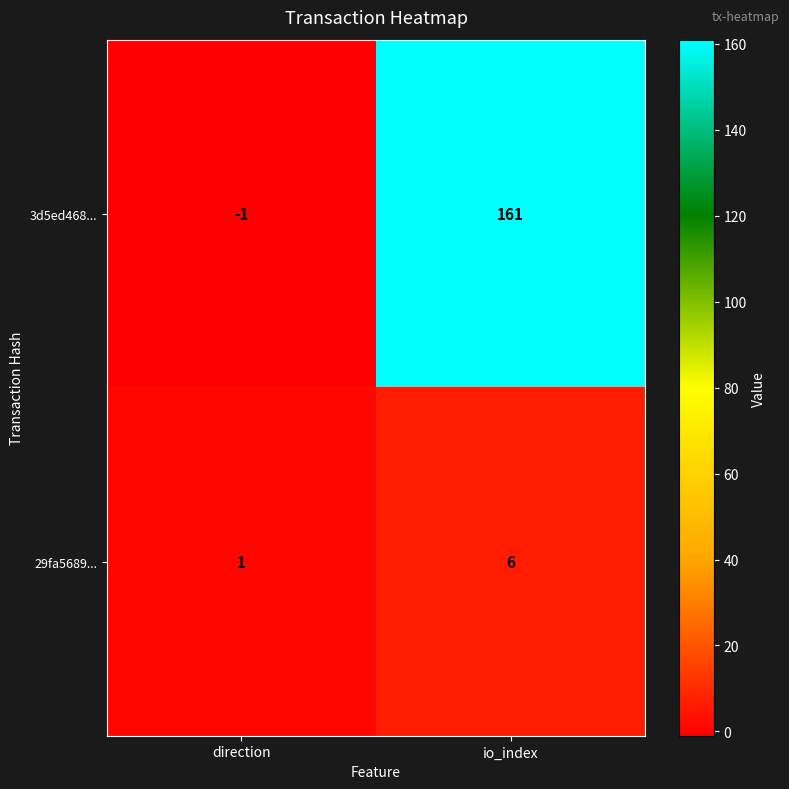

List the series in order of their peak value, highest first.

3d5ed468..., 29fa5689...